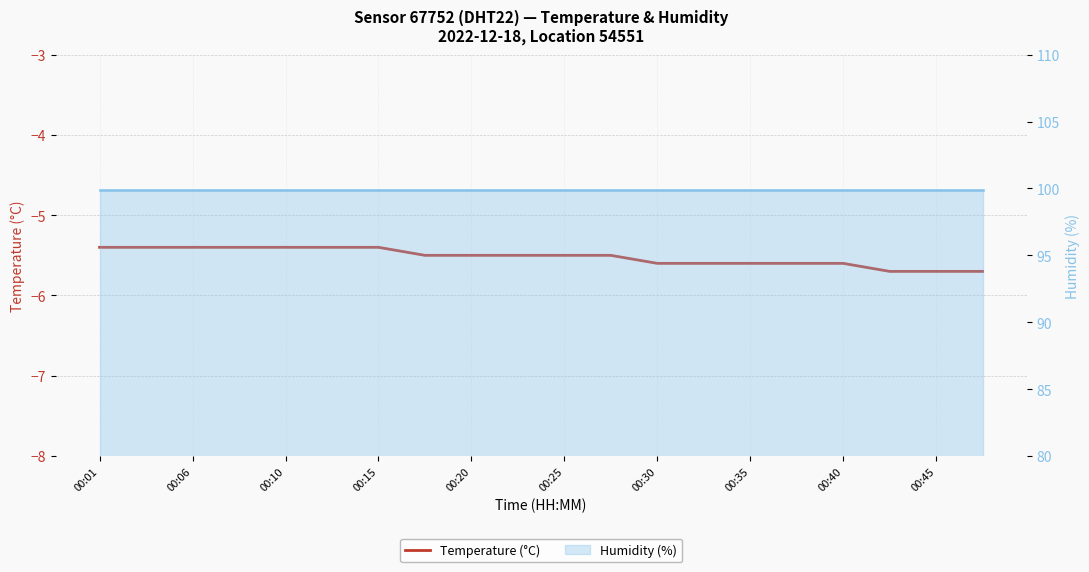

Which series has the largest total across all categories?

Humidity (%)